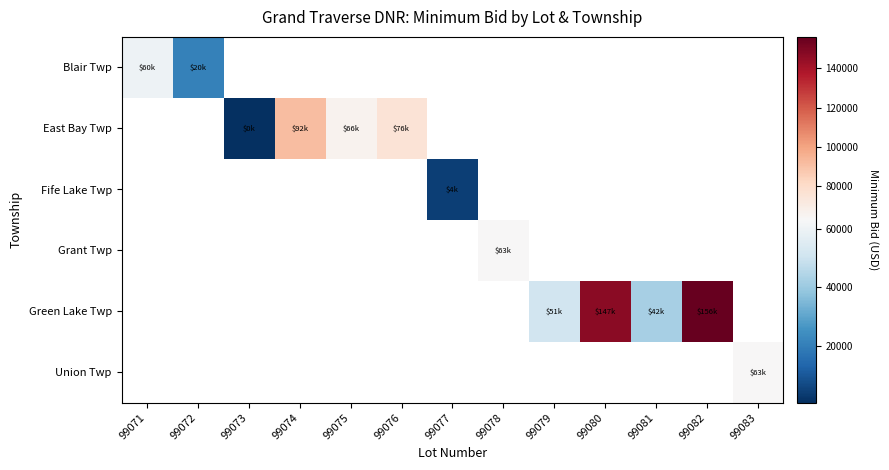

Which series has the largest total across all categories?

Green Lake Twp